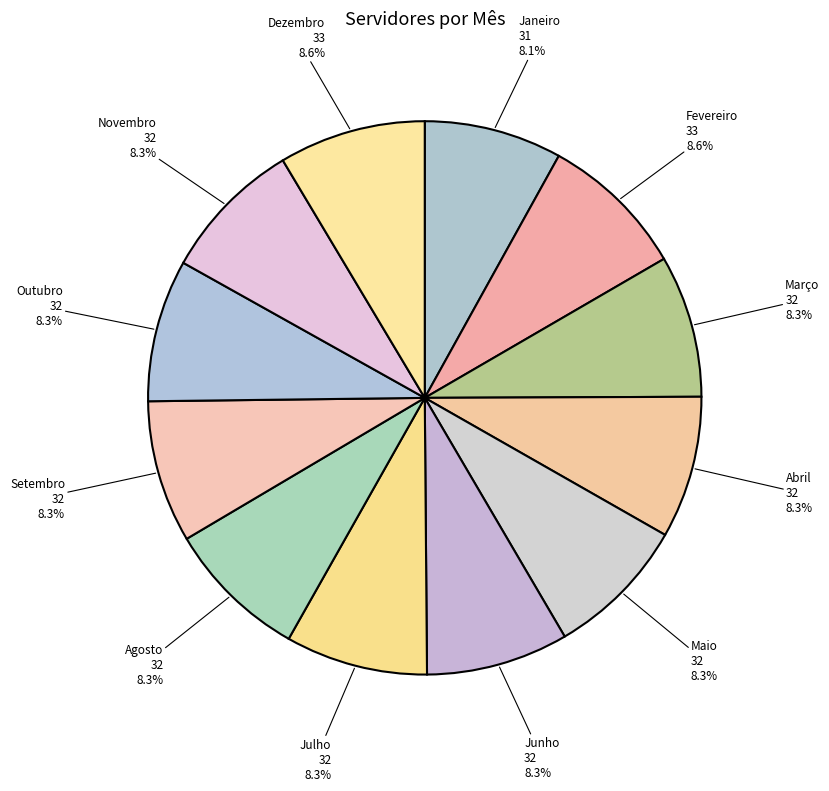

Is there a majority slice in this chart?

No